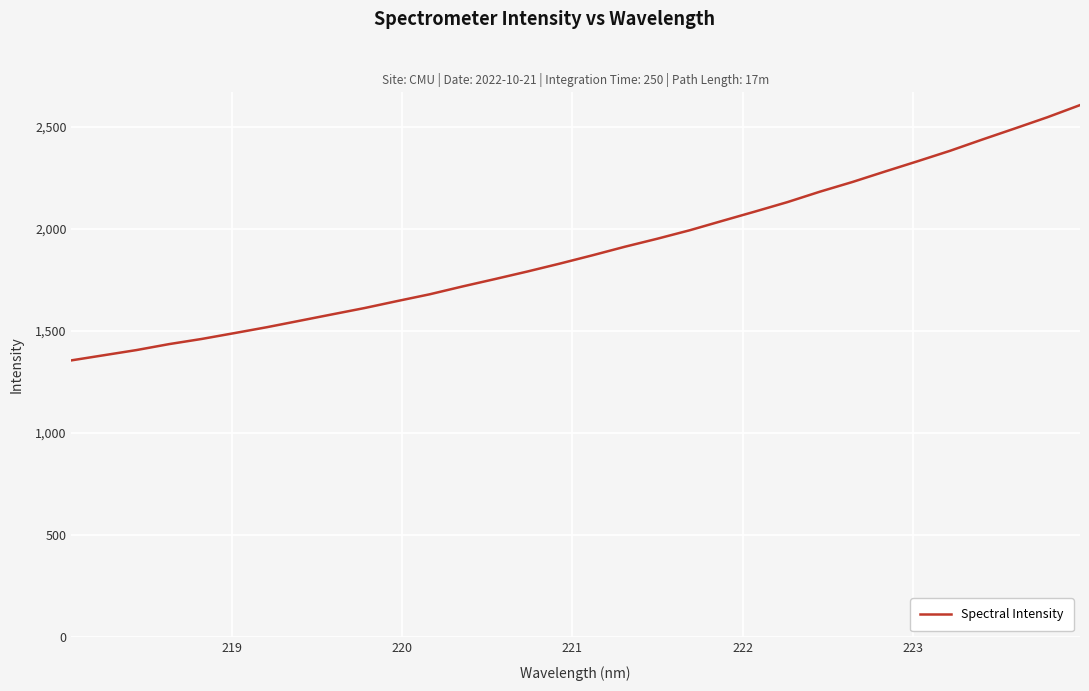

What is the maximum value shown in the chart?

2605.0